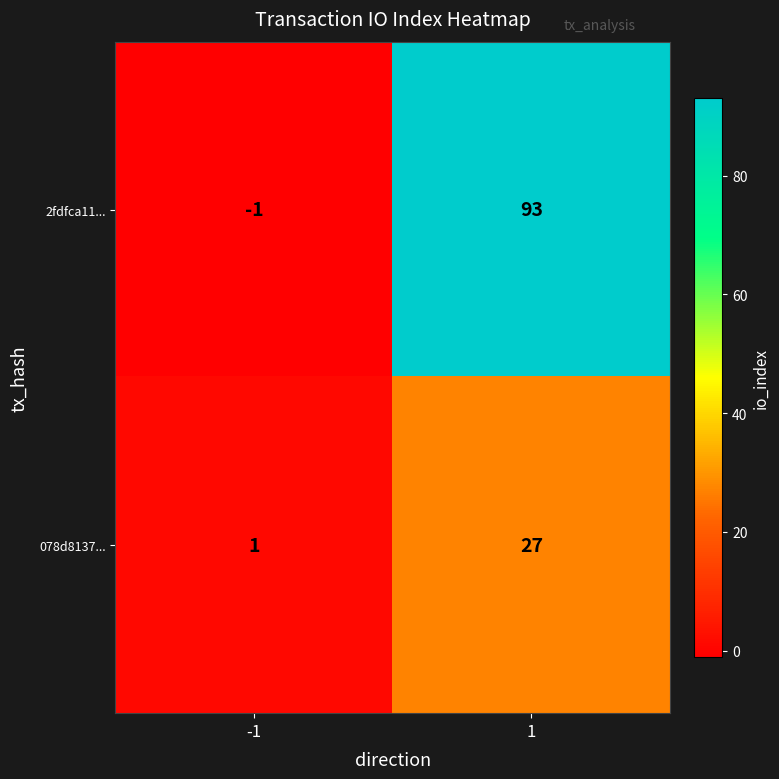

At which category is the sum across all series the highest?

1